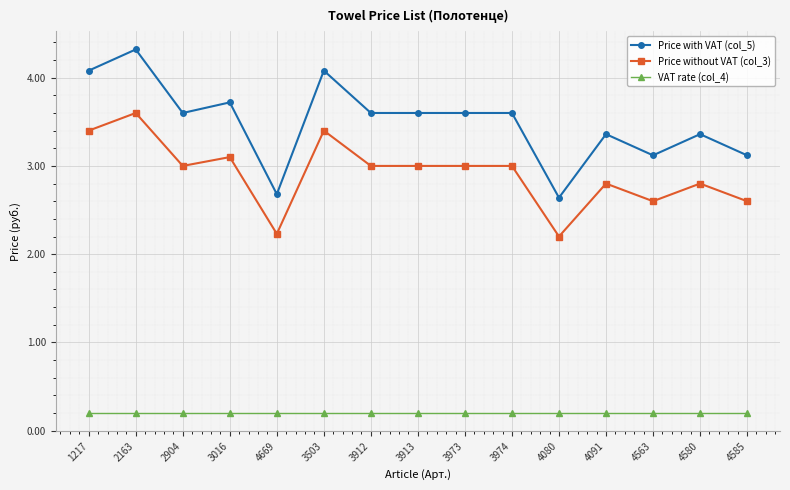

Is the value of Price without VAT (col_3) at 4580 greater than the value of VAT rate (col_4) at 2163?

Yes